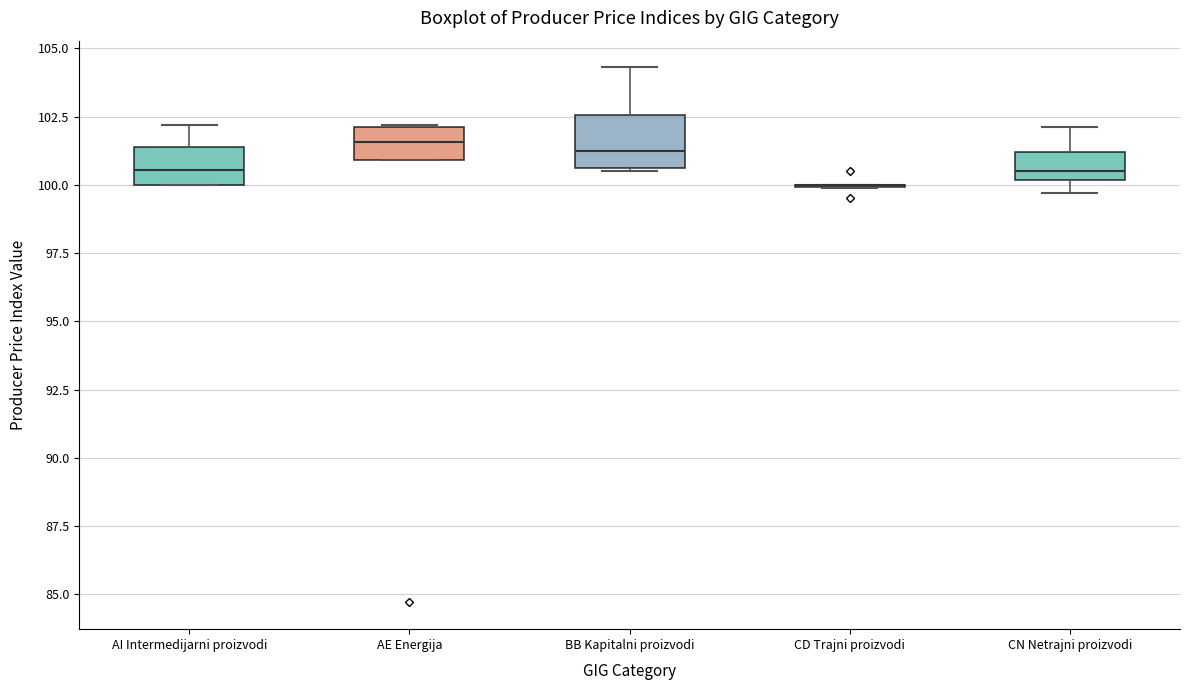

Reading left to right, read every box against the y-axis: the position of its median line, the range the box covers, and the ends of its whiskers. The values are not printed on the chart, so give them approximately, as read against the axis.

AI Intermedijarni proizvodi: median 100.5, box 100.0 to 101.5, whiskers 100.0 to 102.0
AE Energija: median 101.5, box 101.0 to 102.0, whiskers 101.0 to 102.0
BB Kapitalni proizvodi: median 101.5, box 100.5 to 102.5, whiskers 100.5 to 104.5
CD Trajni proizvodi: box collapsed to a line at 100.0, whiskers 100.0 to 100.0
CN Netrajni proizvodi: median 100.5, box 100.0 to 101.0, whiskers 99.5 to 102.0